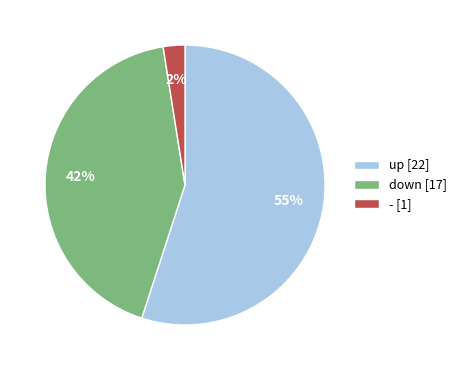

Which category has the smallest portion of the pie?

-